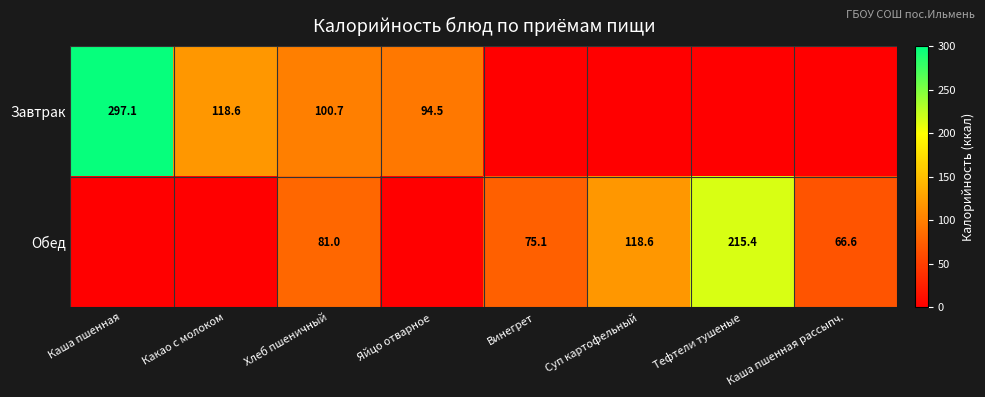

What is the difference between the Обед values at Винегрет and Каша пшенная рассыпч.?

8.5